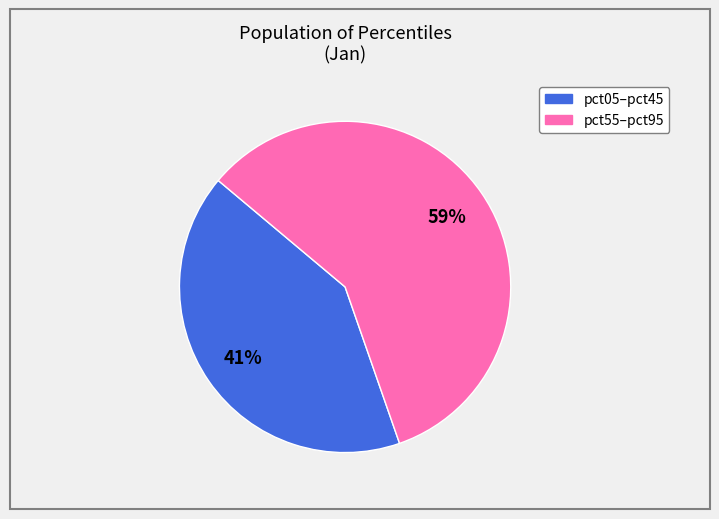

Count the number of slices in the pie.

2